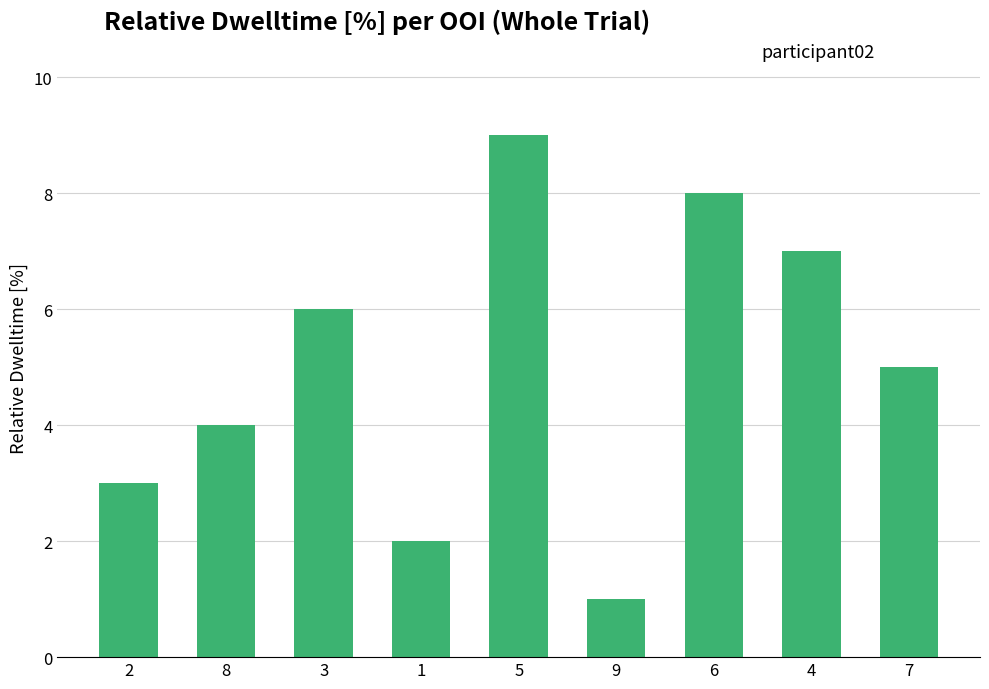

List the labels in order of value, largest first.

5, 6, 4, 3, 7, 8, 2, 1, 9